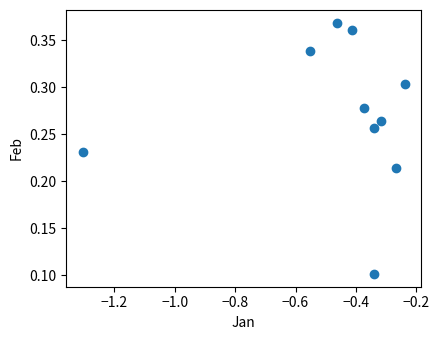

What is the average X value?

-0.5